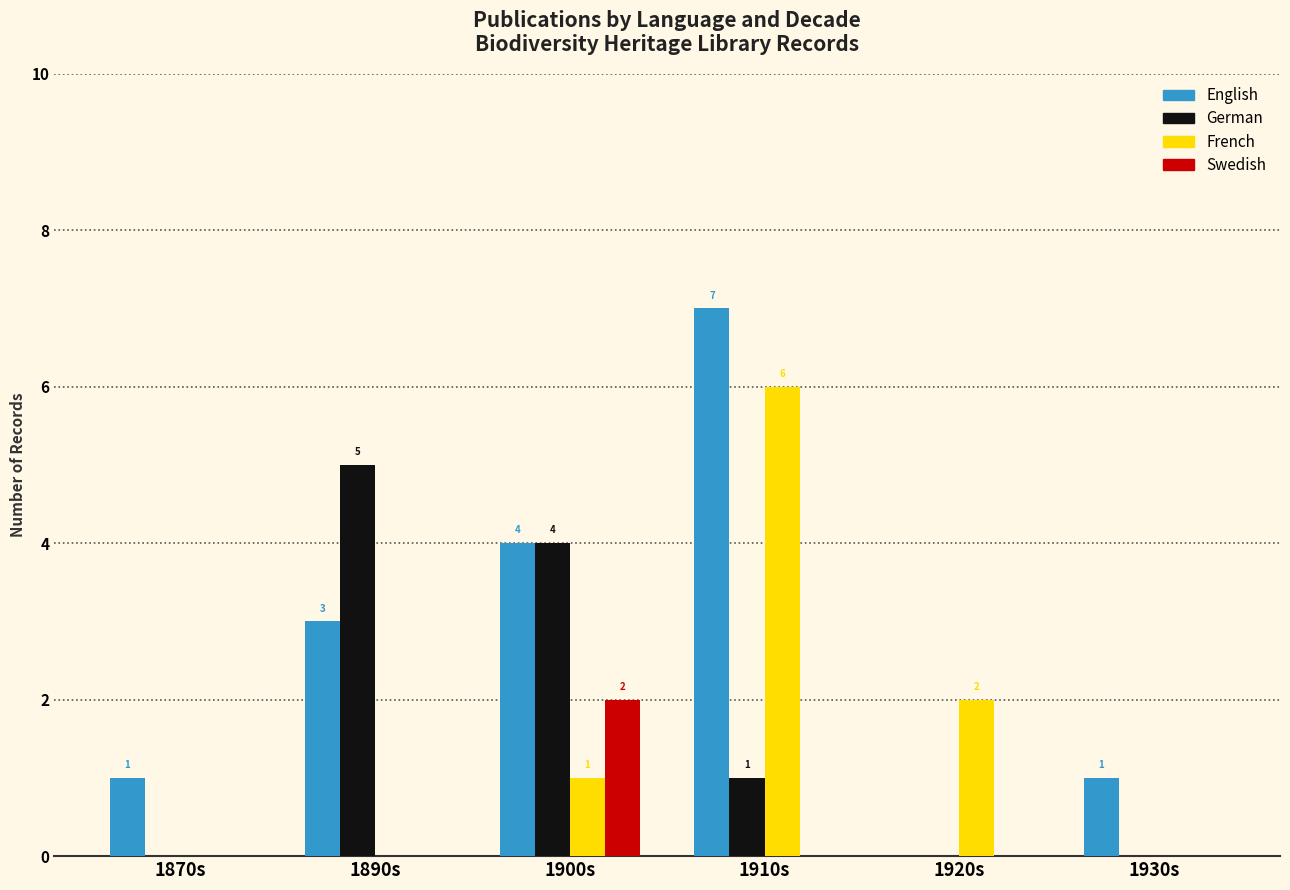

Where is French nearest to the value 3?

1920s